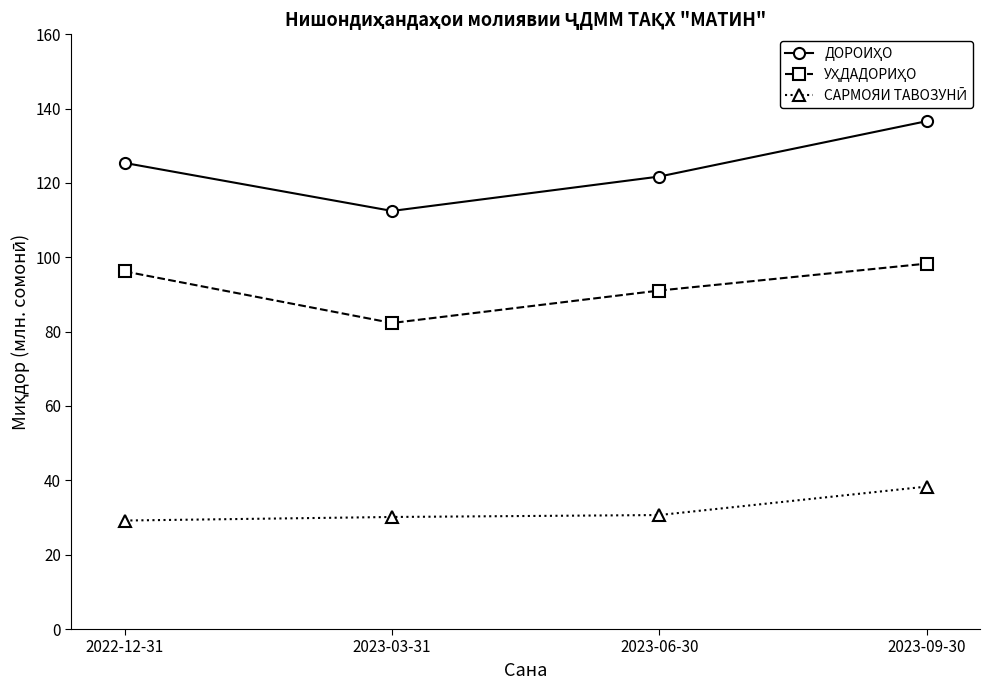

What is the smallest value displayed?

29.2